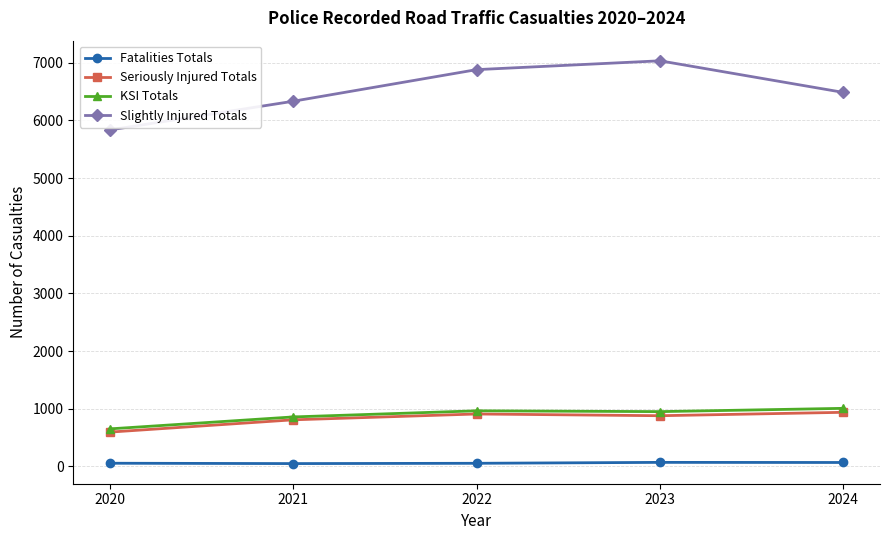

How many lines are shown in the chart?

4